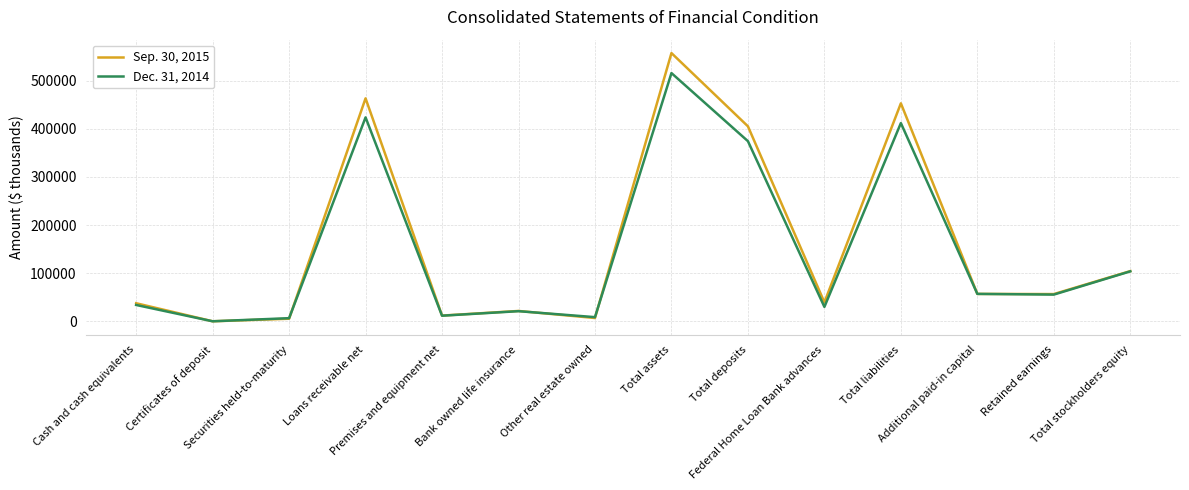

Which series has the widest spread of values?

Sep. 30, 2015